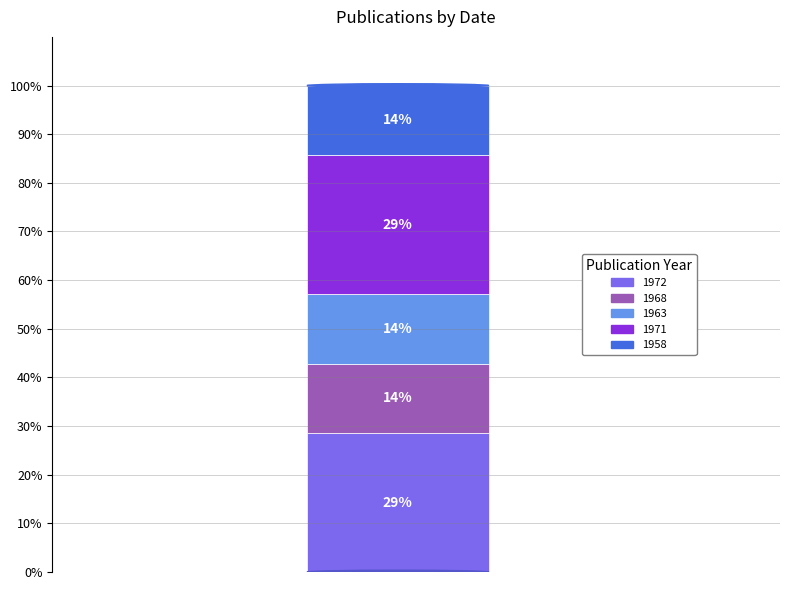

What is the total percentage of 1968 (Zoologist) and 1963?

28.6%